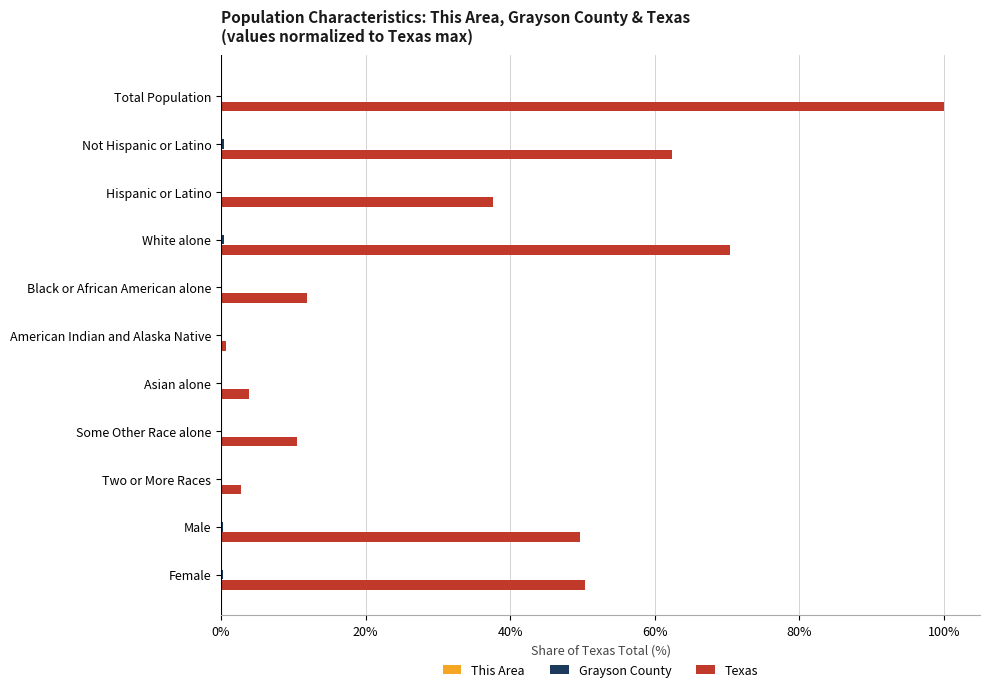

Which series has the largest total across all categories?

Texas